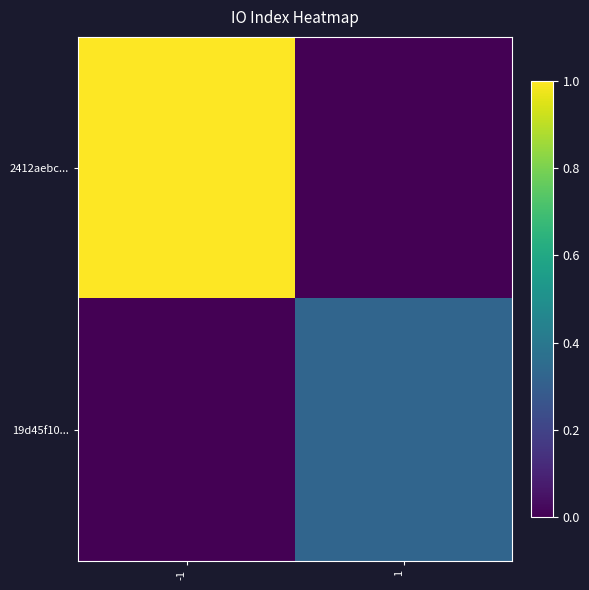

Which series has the largest total across all categories?

2412aebc...